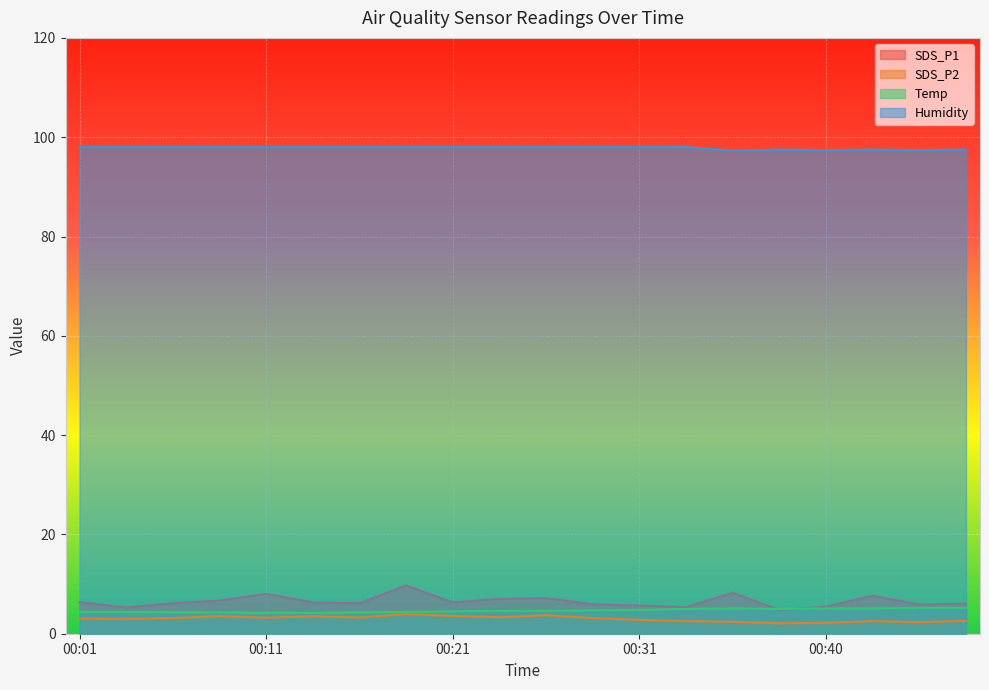

Which category has the highest value in the Temp series?

00:45